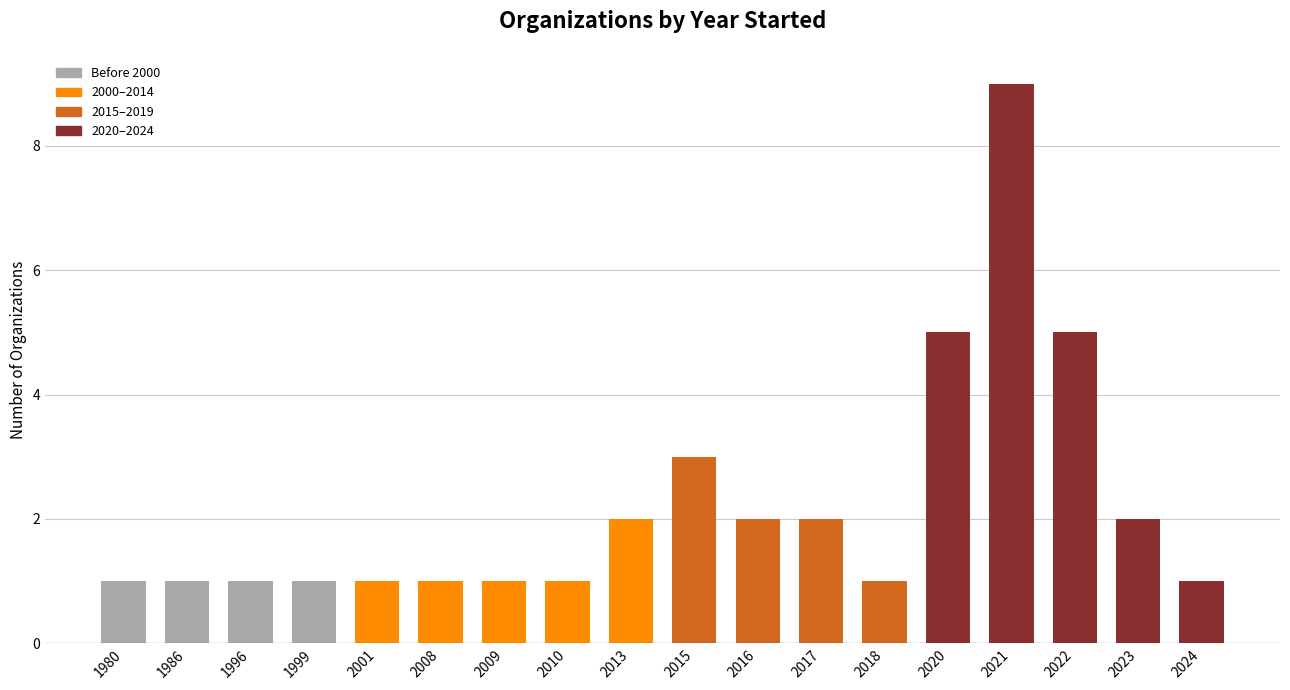

At which category does the chart reach its peak across all series?

2021